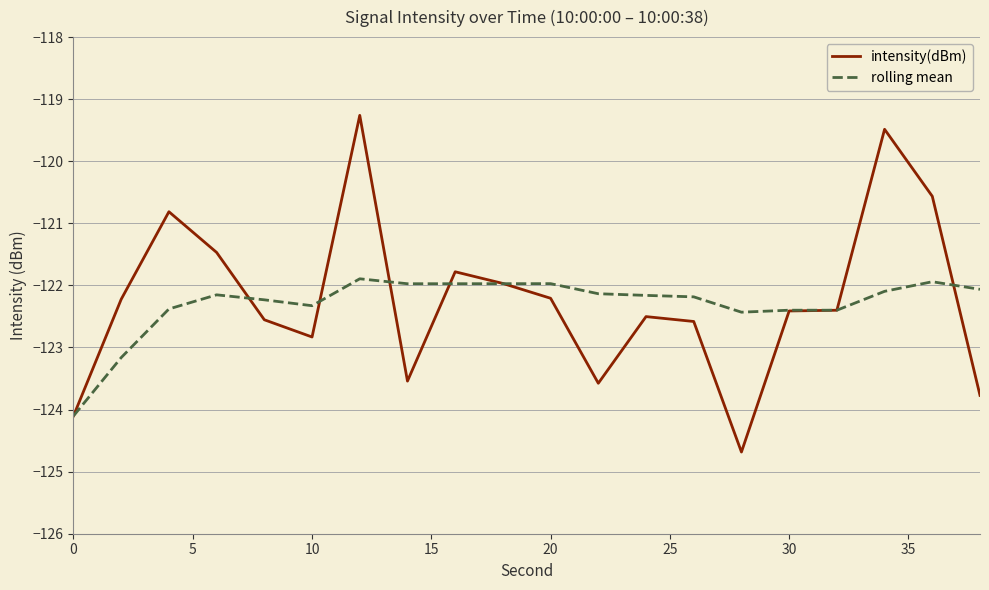

List the series in order of their peak value, lowest first.

rolling mean, intensity(dBm)